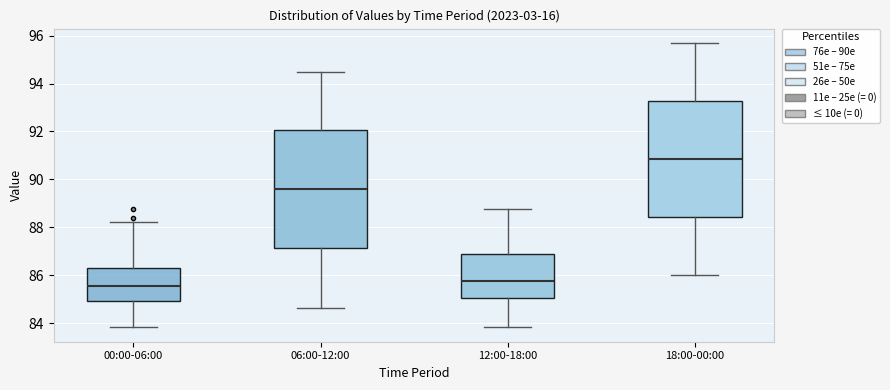

Reading left to right, read every box against the y-axis: the position of its median line, the range the box covers, and the ends of its whiskers. The values are not printed on the chart, so give them approximately, as read against the axis.

00:00-06:00: median 85.6, box 85.0 to 86.2, whiskers 83.8 to 88.2
06:00-12:00: median 89.6, box 87.2 to 92.0, whiskers 84.6 to 94.6
12:00-18:00: median 85.8, box 85.0 to 86.8, whiskers 83.8 to 88.8
18:00-00:00: median 90.8, box 88.4 to 93.2, whiskers 86.0 to 95.8